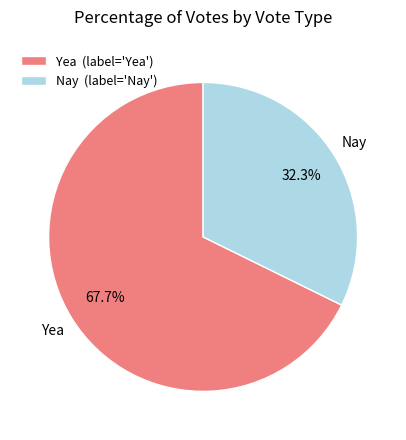

Which slice represents more than half of the pie?

Yea